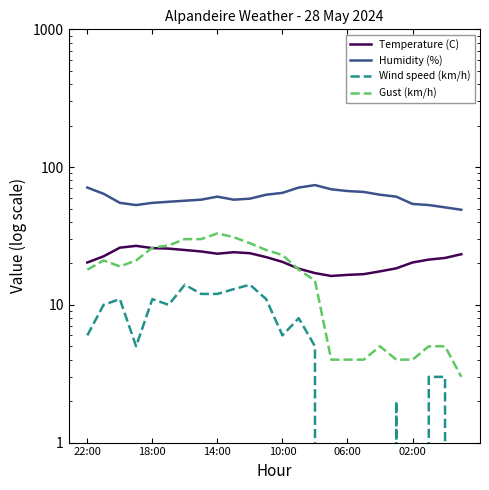

What position from the left is 10:00?

13